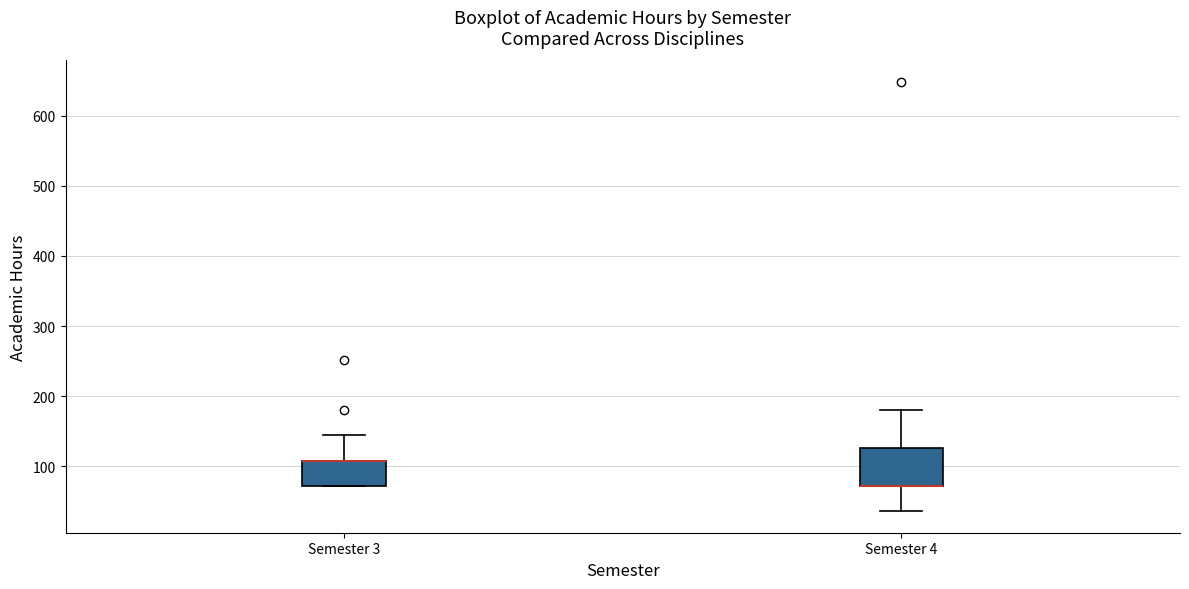

Where is the lower edge of the box for Semester 3 on the y-axis? The values are not printed on the chart, so give them approximately, as read against the axis.

70